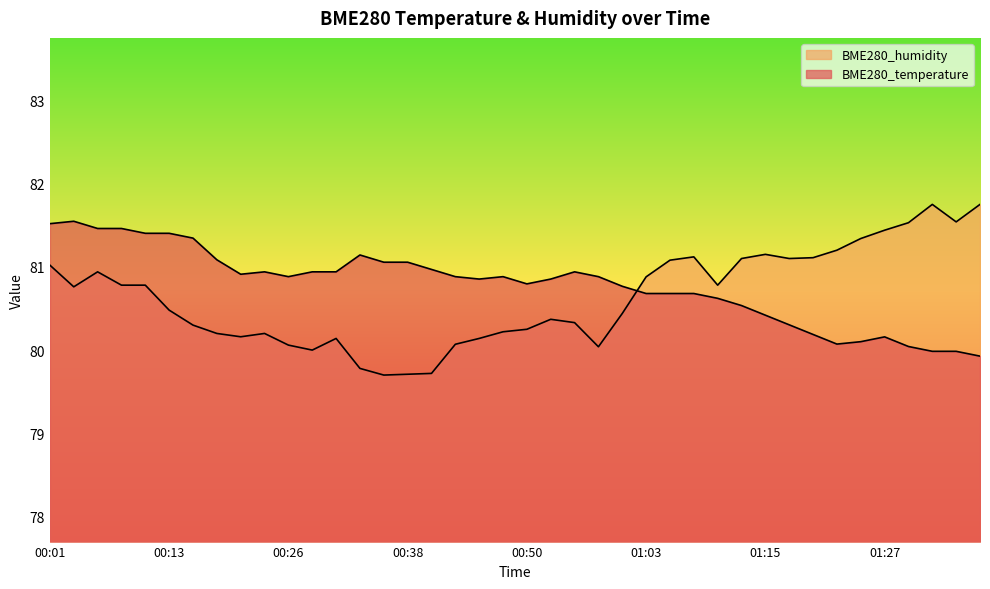

What is the maximum value for BME280_temperature?

81.5